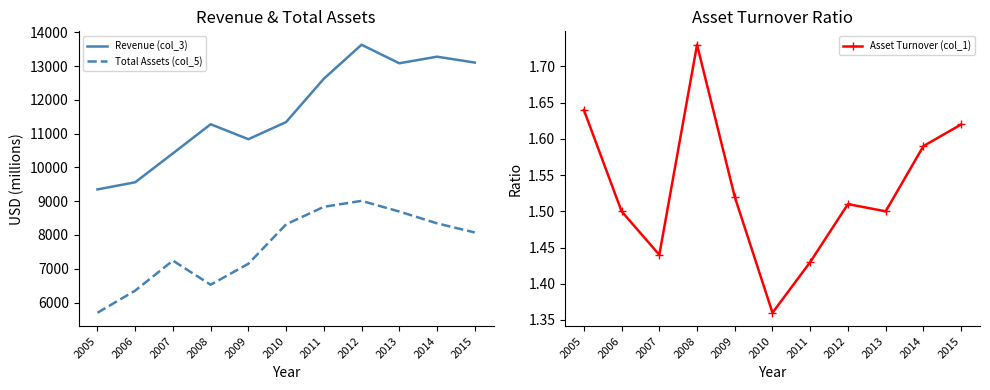

How many data points in Total Assets (col_5) are less than 8075?

5